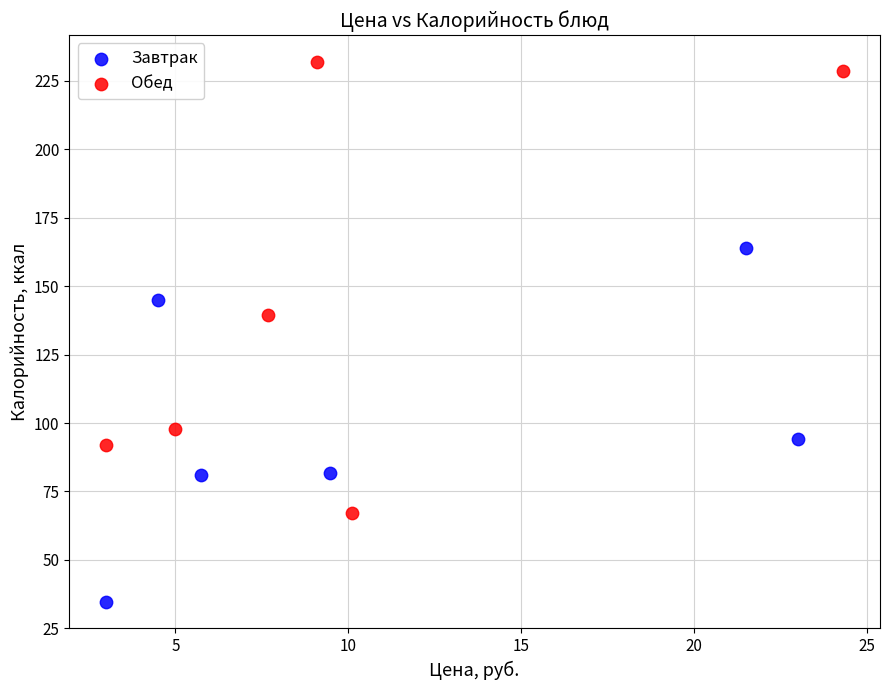

Which series contains the lowest Y value?

Завтрак